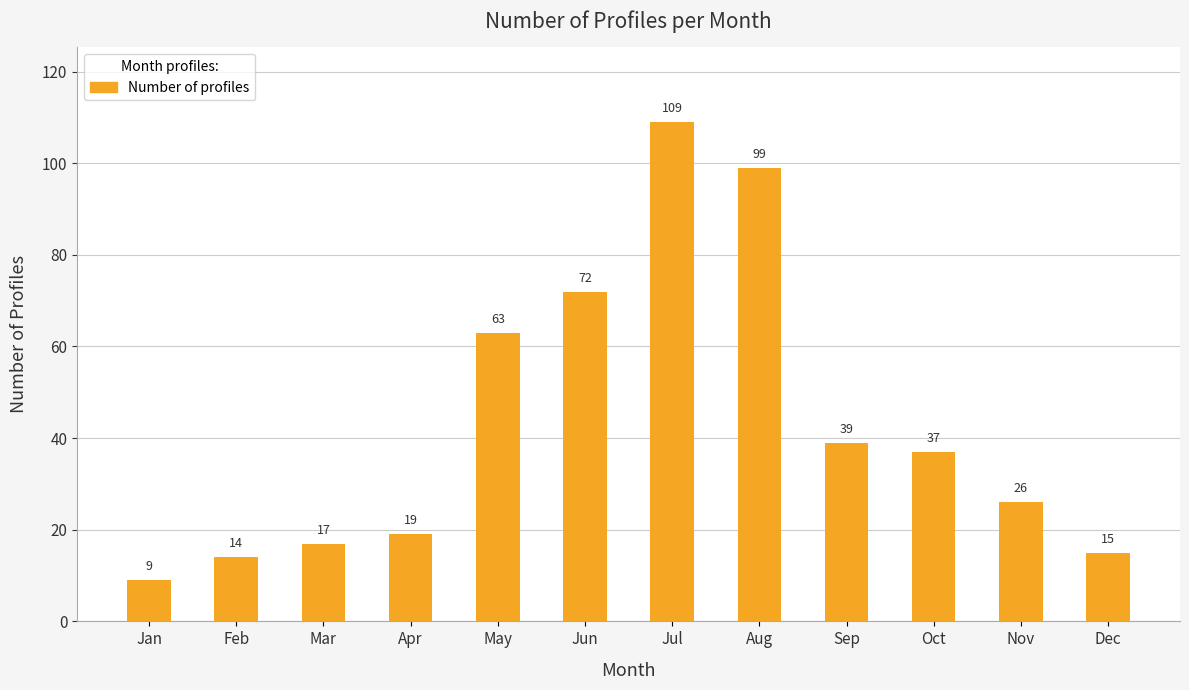

Where is the data nearest to the value 59?

May